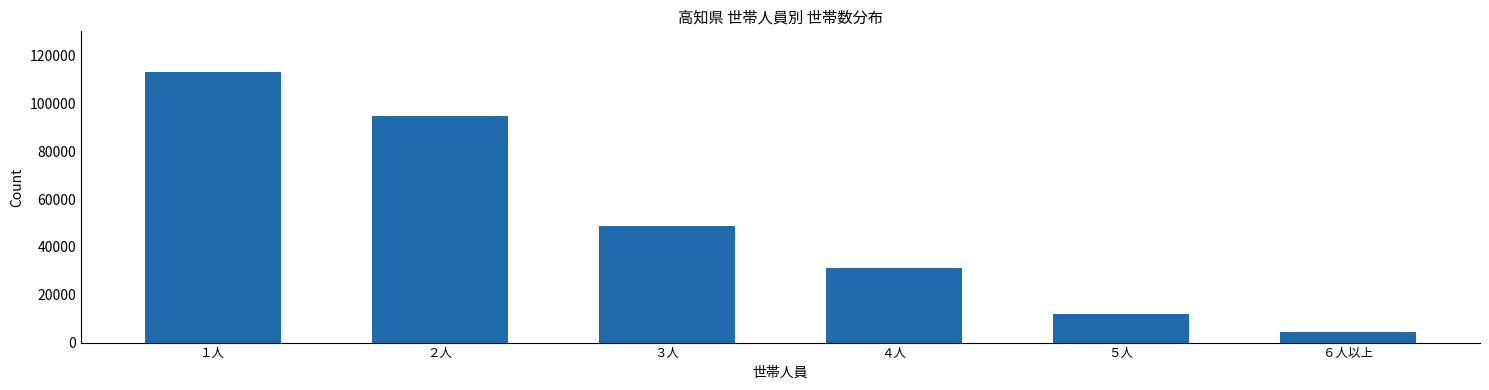

Reading left to right, what are all the values shown in this chart?

113253	95013	48637	31064	12118	4272